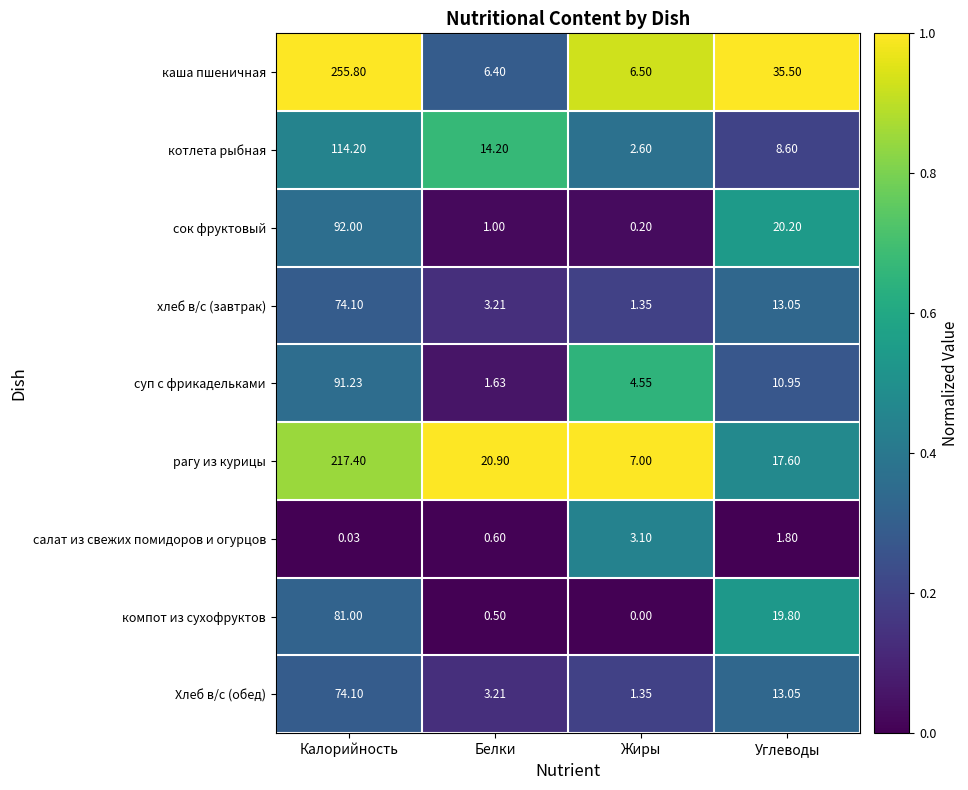

Which series changed the most between Калорийность and Белки?

каша пшеничная